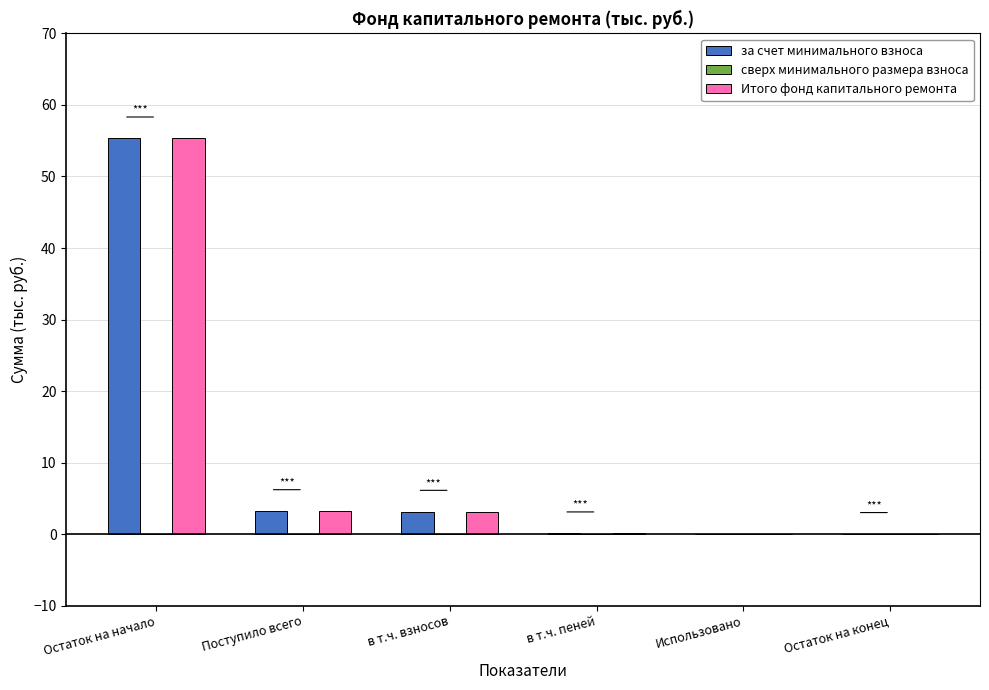

What is the highest value of the за счет минимального взноса series?

55.3